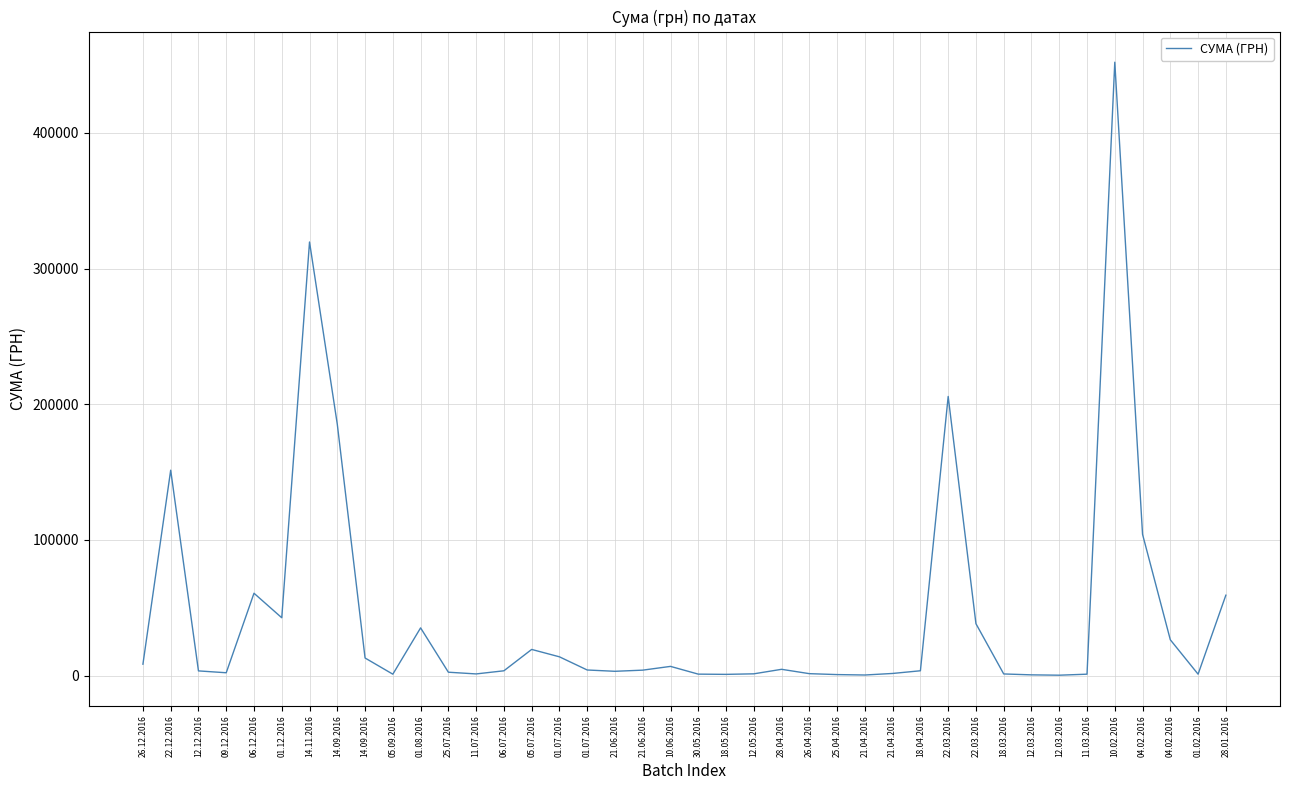

List the labels in order of value, smallest first.

12.03.2016, 21.04.2016, 12.03.2016, 25.04.2016, 18.05.2016, 05.09.2016, 11.03.2016, 01.02.2016, 30.05.2016, 18.03.2016, 11.07.2016, 12.05.2016, 26.04.2016, 21.04.2016, 09.12.2016, 25.07.2016, 21.06.2016, 12.12.2016, 06.07.2016, 18.04.2016, 21.06.2016, 01.07.2016, 28.04.2016, 10.06.2016, 26.12.2016, 14.09.2016, 01.07.2016, 05.07.2016, 04.02.2016, 01.08.2016, 22.03.2016, 01.12.2016, 28.01.2016, 06.12.2016, 04.02.2016, 22.12.2016, 14.09.2016, 22.03.2016, 14.11.2016, 10.02.2016